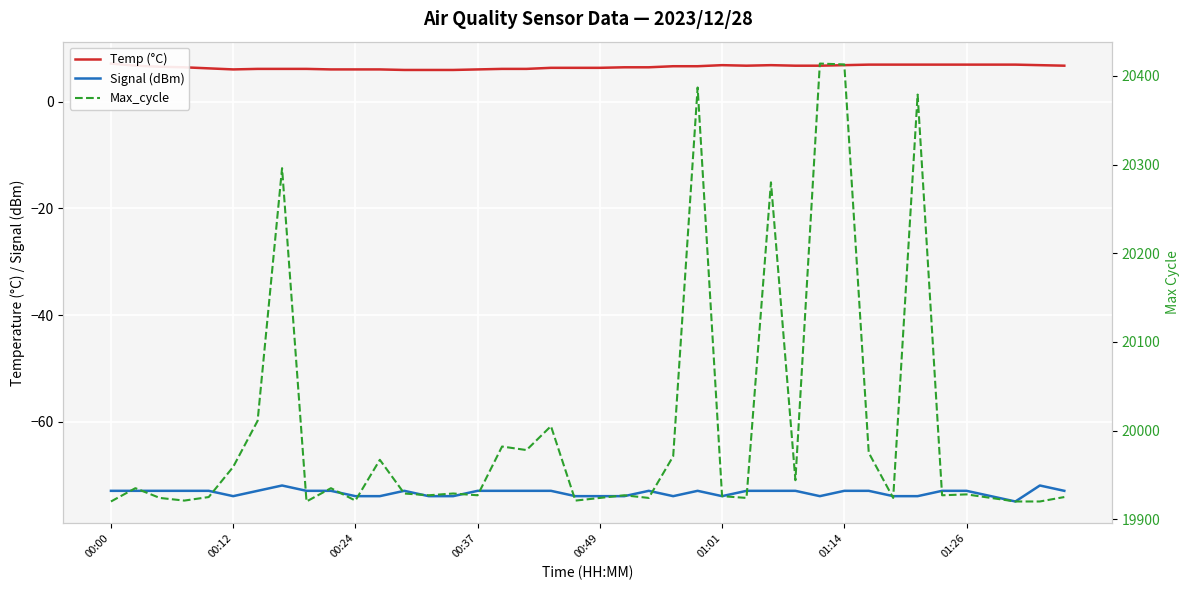

What is the difference between the maximum and second lowest values in the Temp (°C) series?

1.2